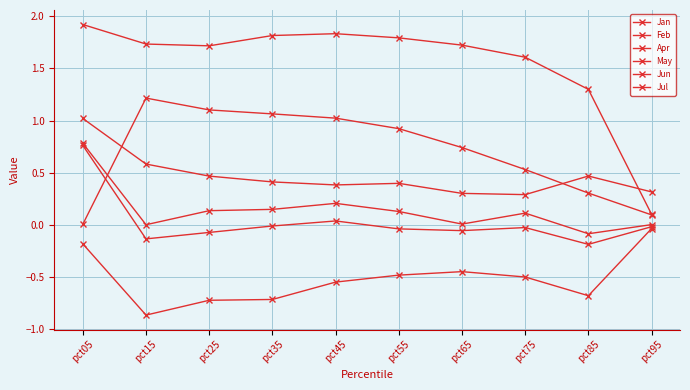

What is the difference between the second highest and second lowest values in the Jul series?

0.2